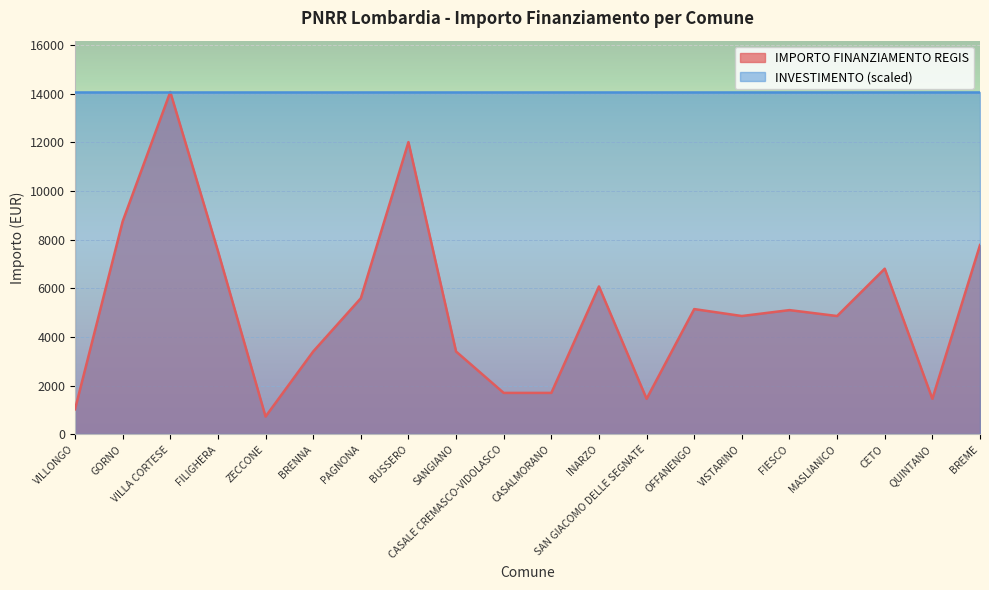

How many categories are shown in the chart?

20